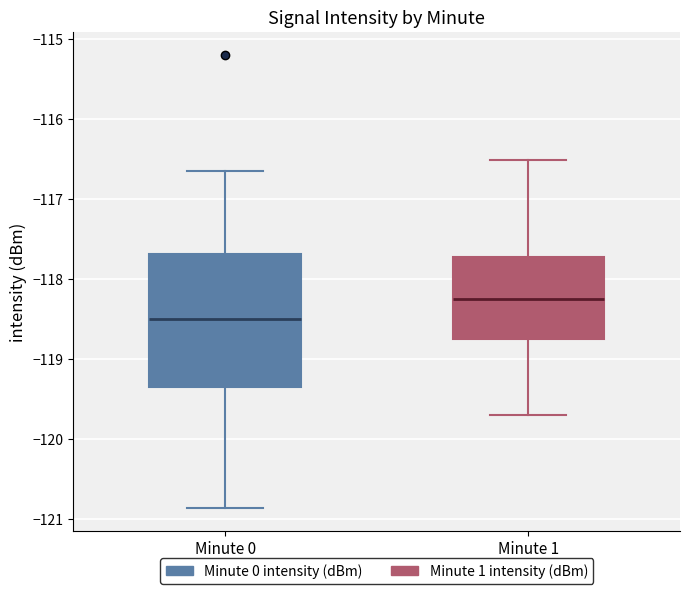

Where does the lower whisker of the box for Minute 1 end on the y-axis? The values are not printed on the chart, so give them approximately, as read against the axis.

-119.7